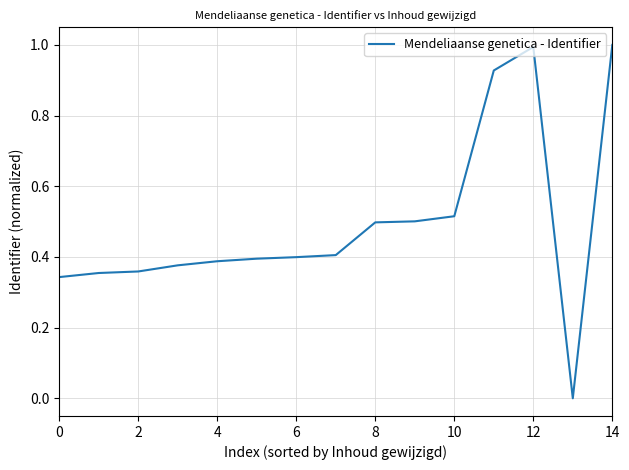

What is the greatest value displayed?

1.0